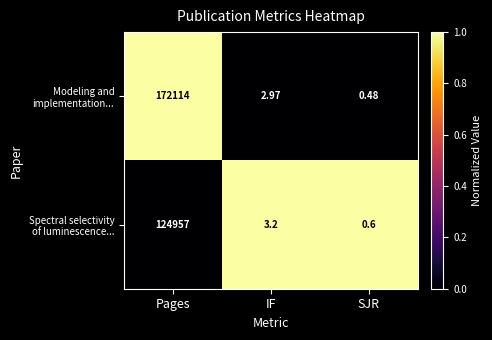

Which label corresponds to the largest value in the chart?

Pages